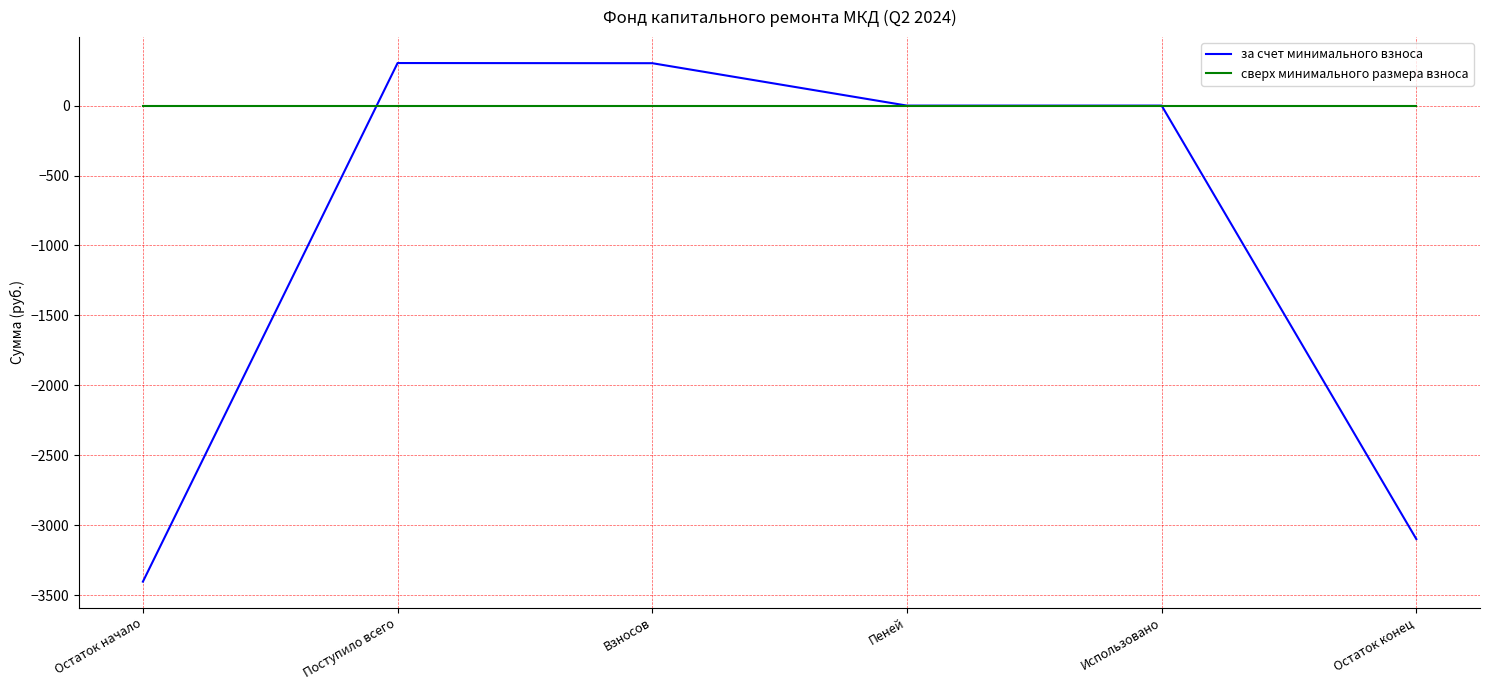

At which category does the chart reach its minimum across all series?

Остаток начало